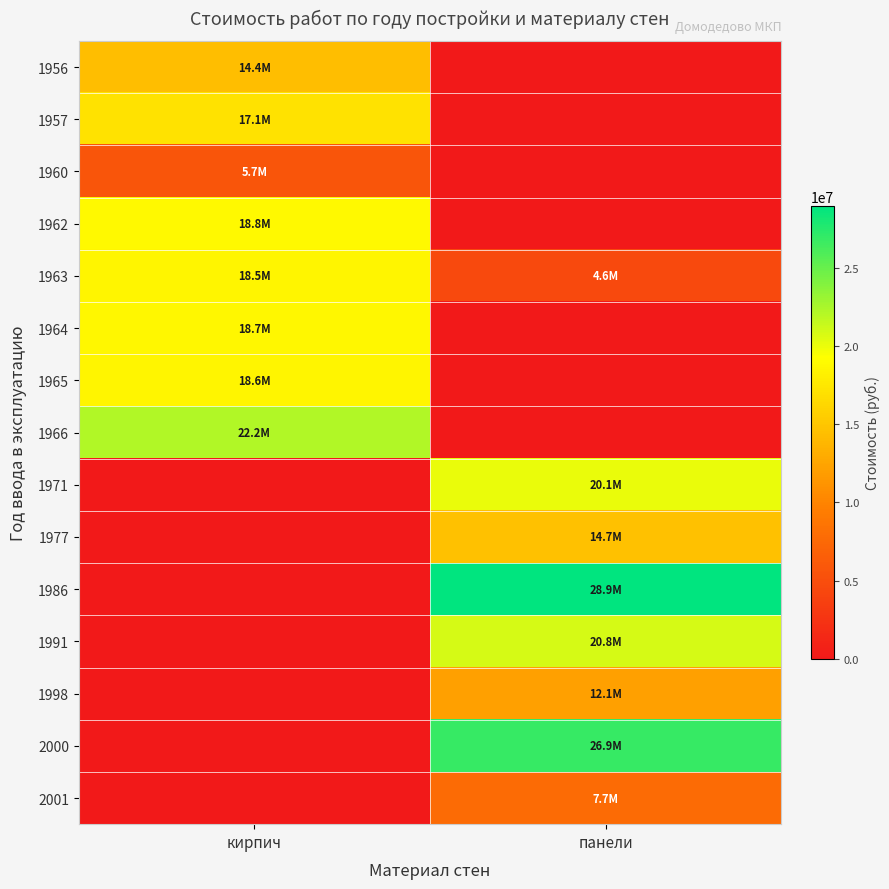

Reading right to left, what are all the values shown in this chart?

1956: панели=0.0	кирпич=14378699.3
1957: панели=0.0	кирпич=17086498.5
1960: панели=0.0	кирпич=5662080.7
1962: панели=0.0	кирпич=18765983.4
1963: панели=4609596.2	кирпич=18536962.7
1964: панели=0.0	кирпич=18731934.9
1965: панели=0.0	кирпич=18626590.5
1966: панели=0.0	кирпич=22171459.3
1971: панели=20062732.6	кирпич=0.0
1977: панели=14657277.5	кирпич=0.0
1986: панели=28933589.7	кирпич=0.0
1991: панели=20812776.5	кирпич=0.0
1998: панели=12130492.1	кирпич=0.0
2000: панели=26861426.3	кирпич=0.0
2001: панели=7744400.0	кирпич=0.0